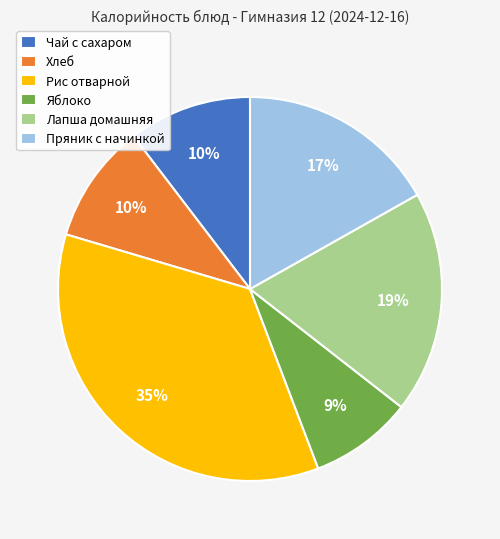

How many segments does this pie chart have?

6